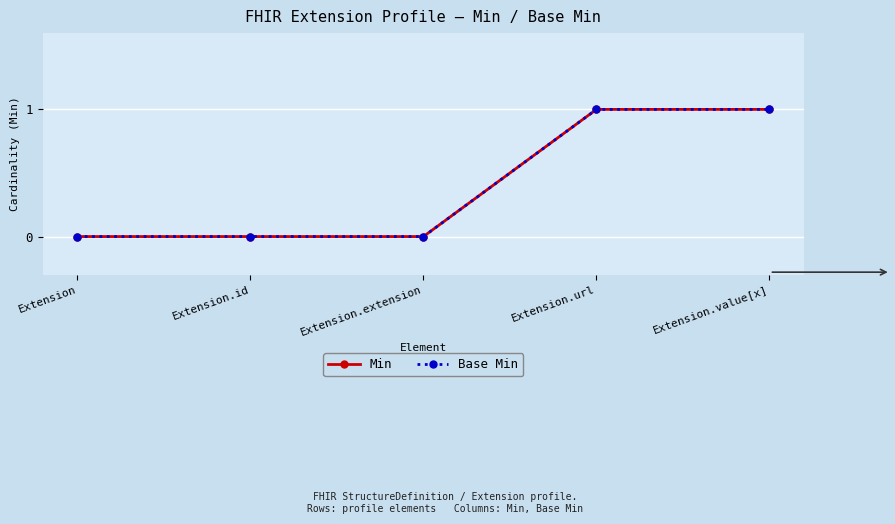

What is the difference between the Min values at Extension.value[x] and Extension.id?

1